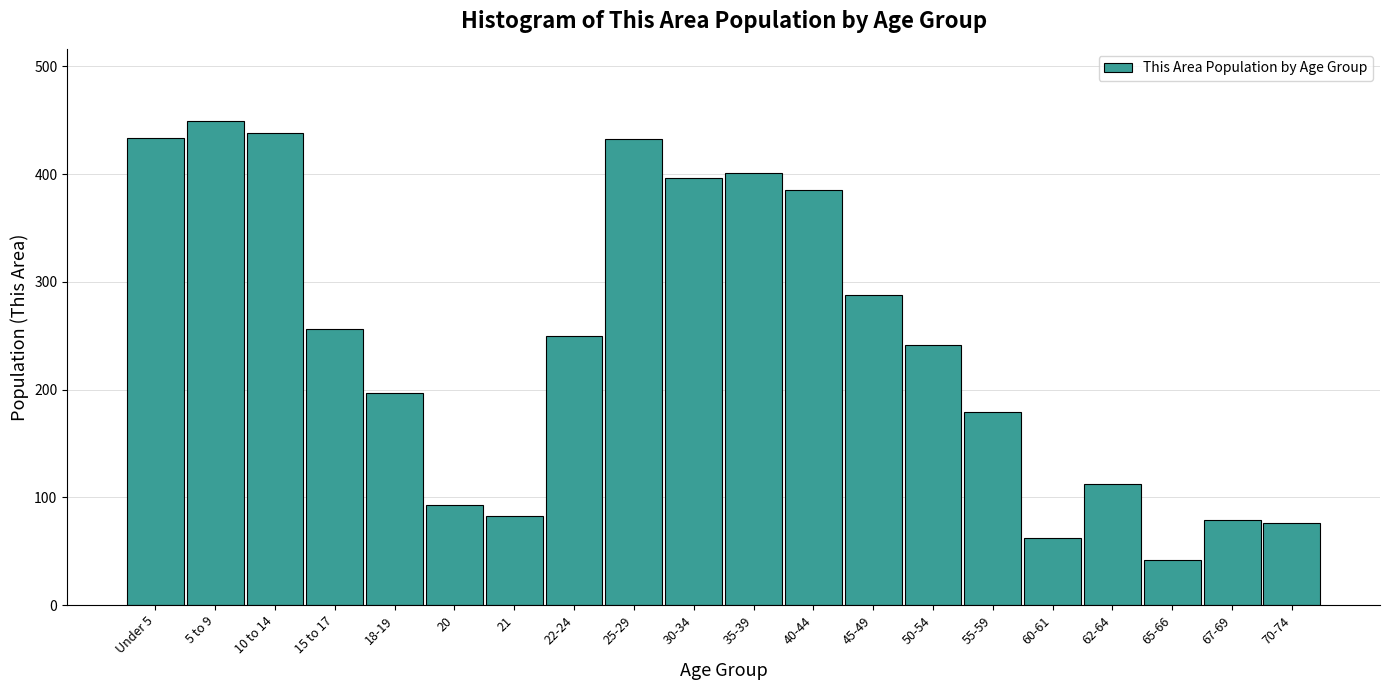

What is the difference between the second highest and second lowest values?

376